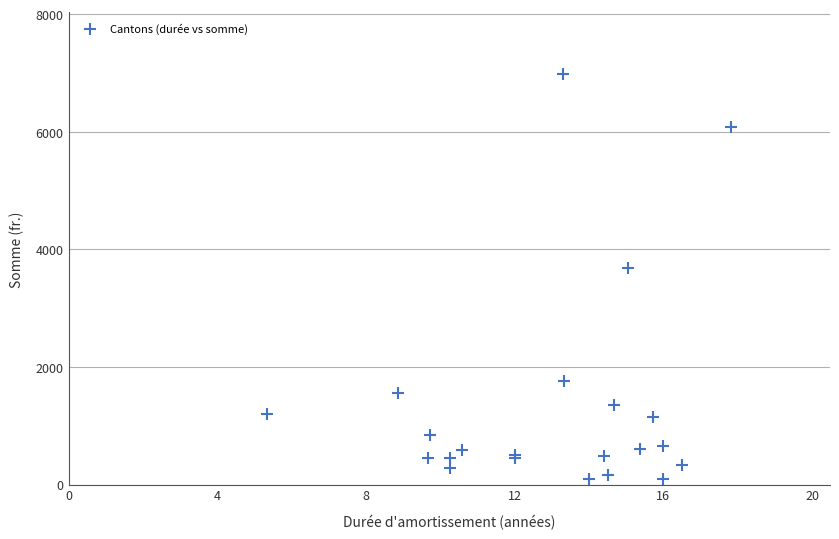

What Y value in the scatter plot is closest to 3542?

3686.0